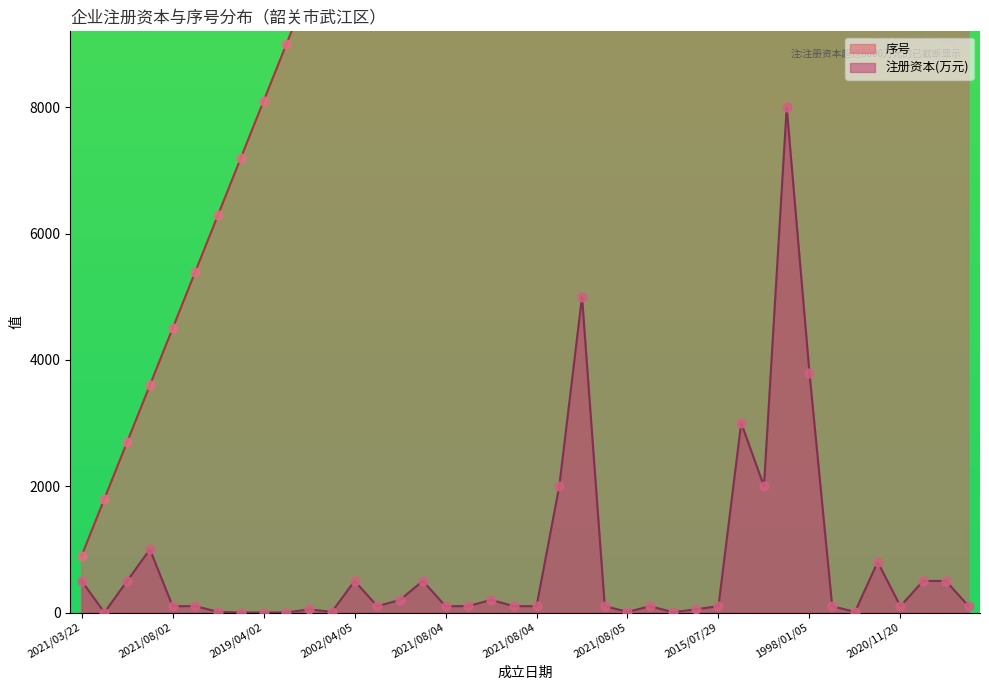

Which has a higher value, 2021/08/06 or 2019/10/23?

2021/08/06